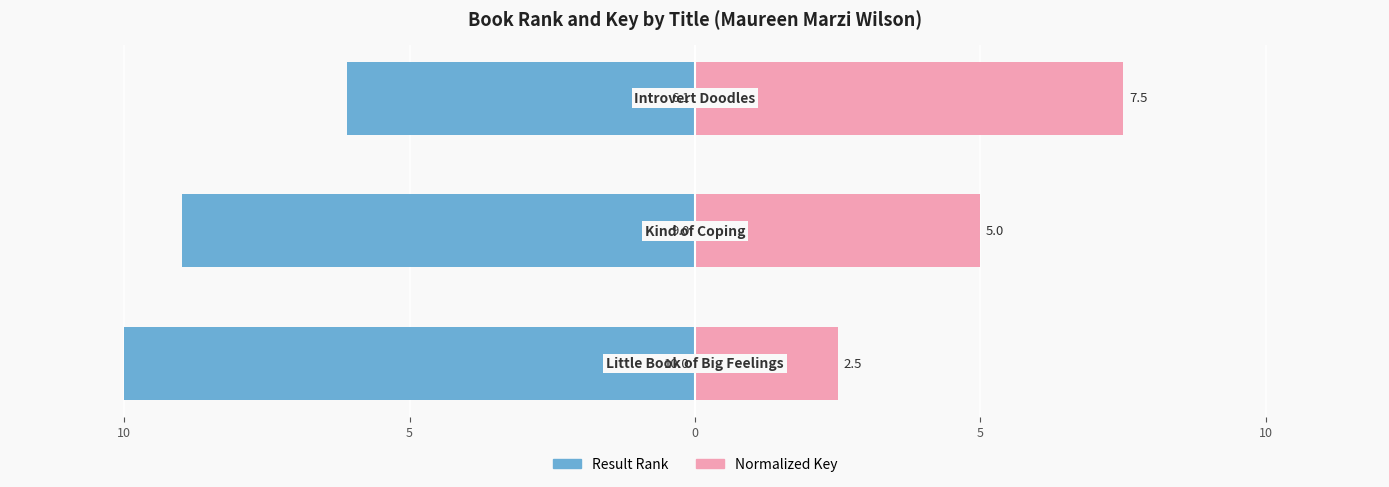

What is the lowest value of the Normalized Key series?

2.5